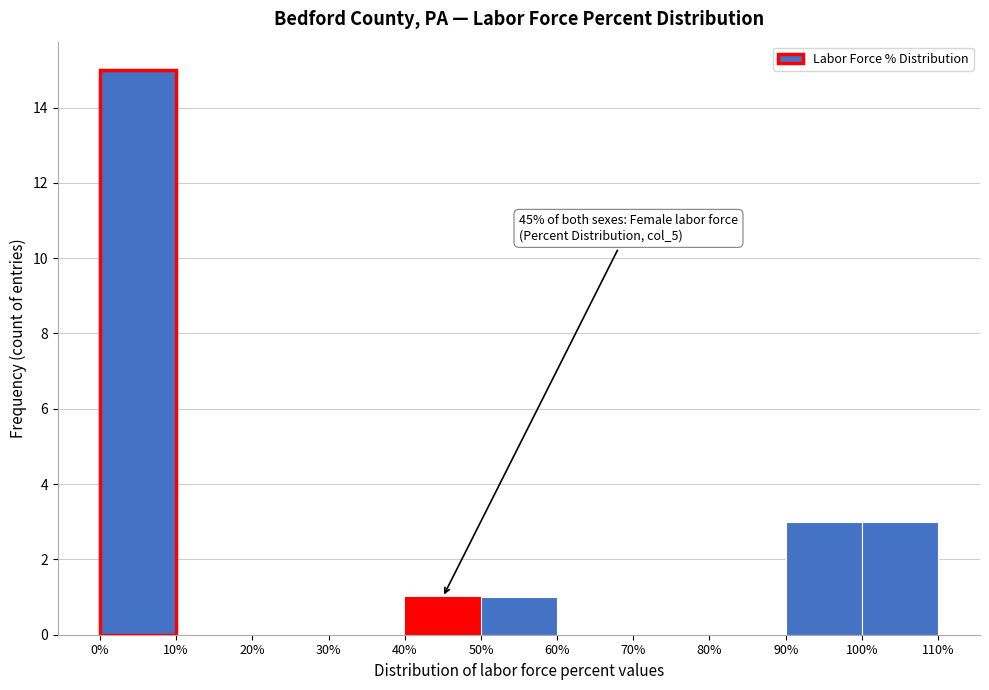

Over which range of the x-axis is the bar tallest?

0% to 10%